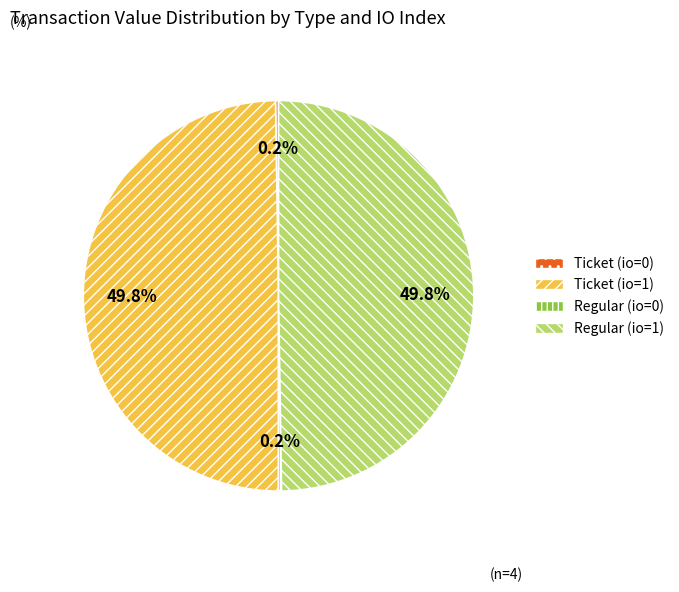

To the nearest percent, what is the difference between the largest and smallest slice percentages?

50%